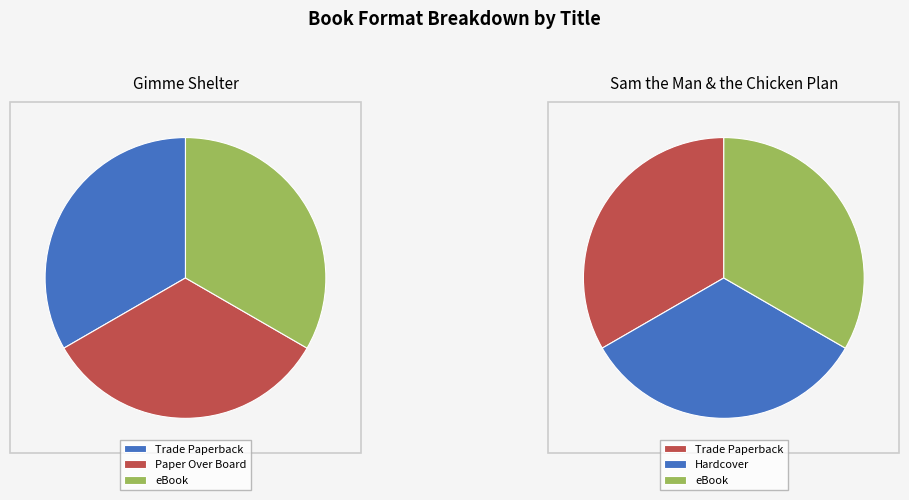

Does Trade Paperback represent more than half of the total?

No